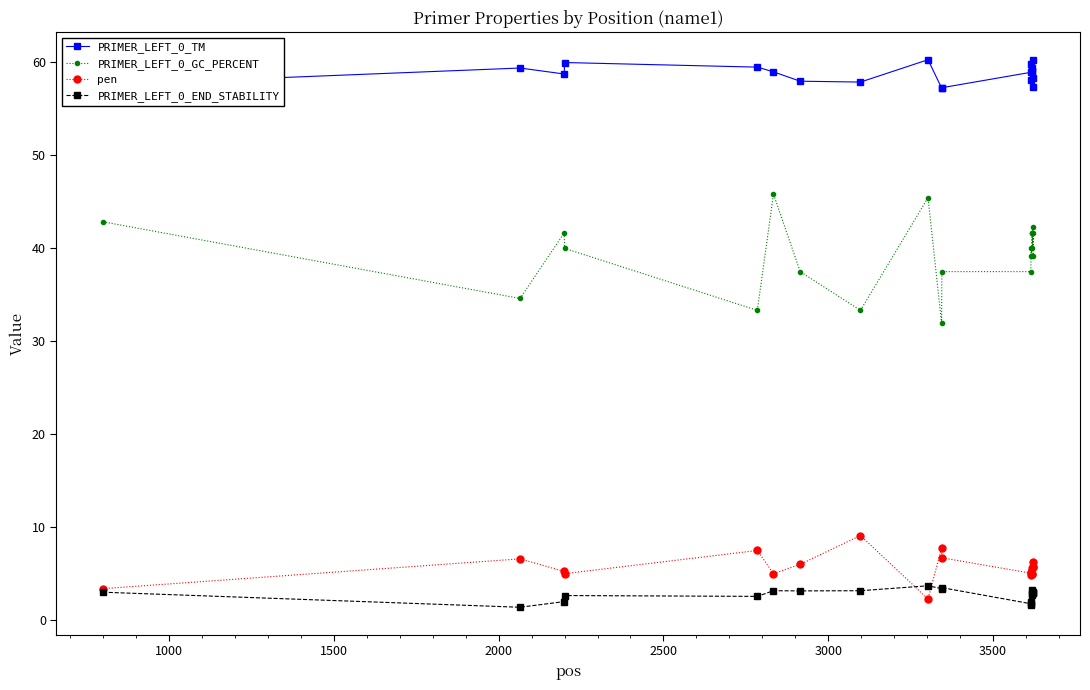

How many lines are shown in the chart?

4